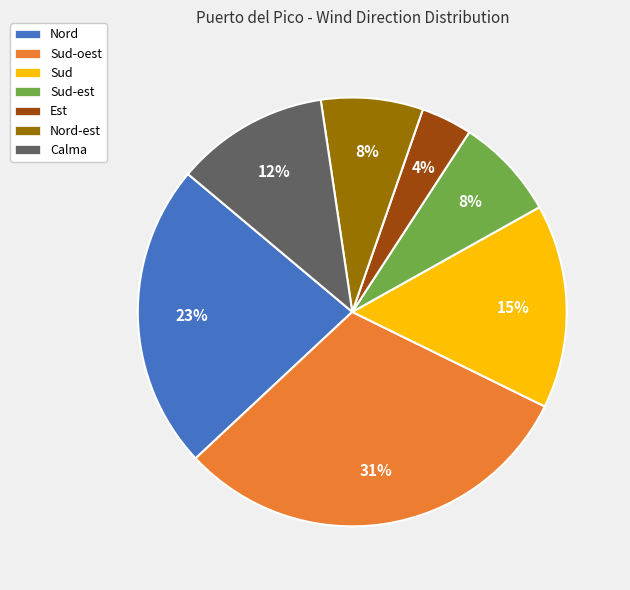

Is the sum of Nord and Sud greater than half?

No